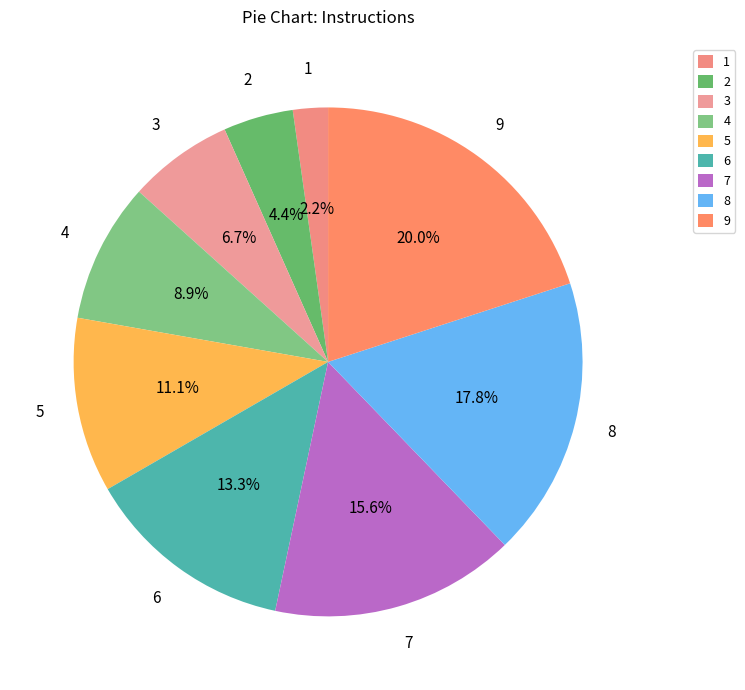

Is there any slice that represents more than half of the pie?

No